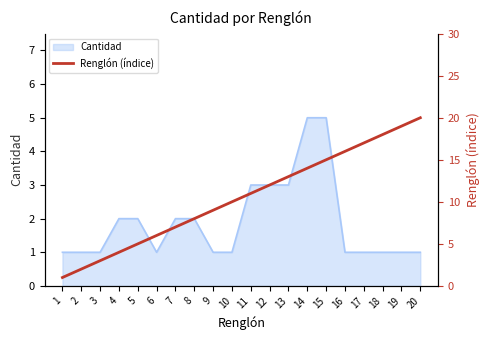

What is the highest value of the Cantidad series?

5